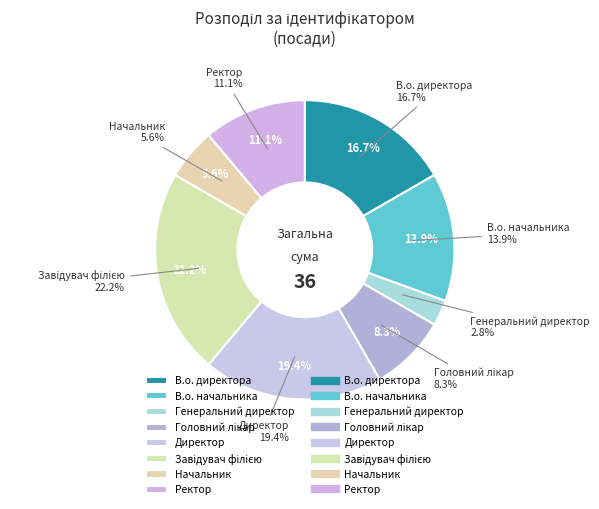

Is it true that Генеральний директор is 12% of the pie?

False